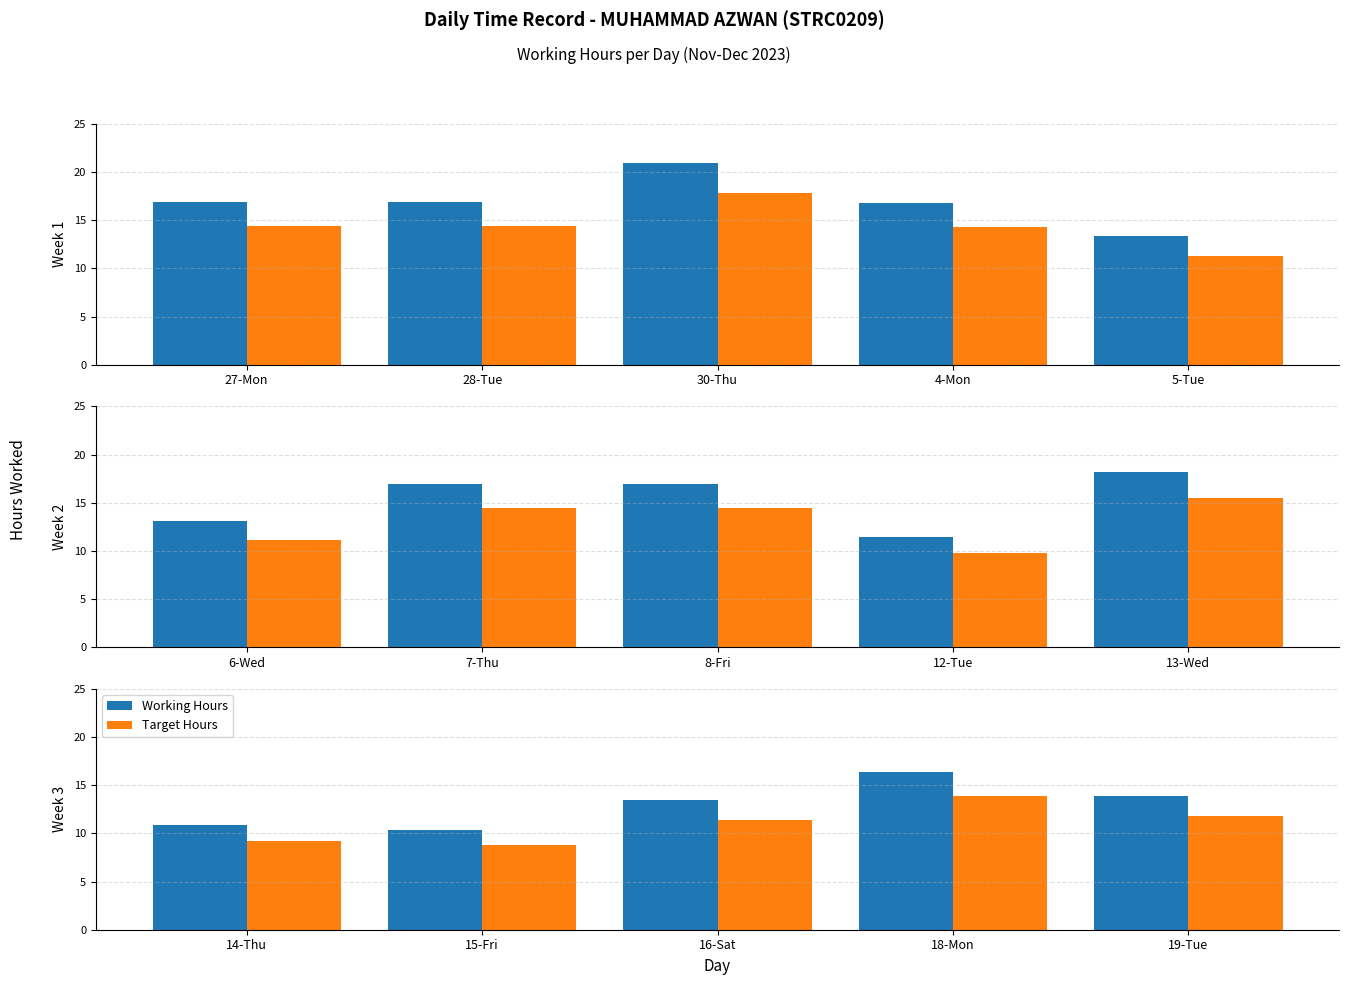

Which has a higher value, 14-Thu or 16-Sat?

16-Sat